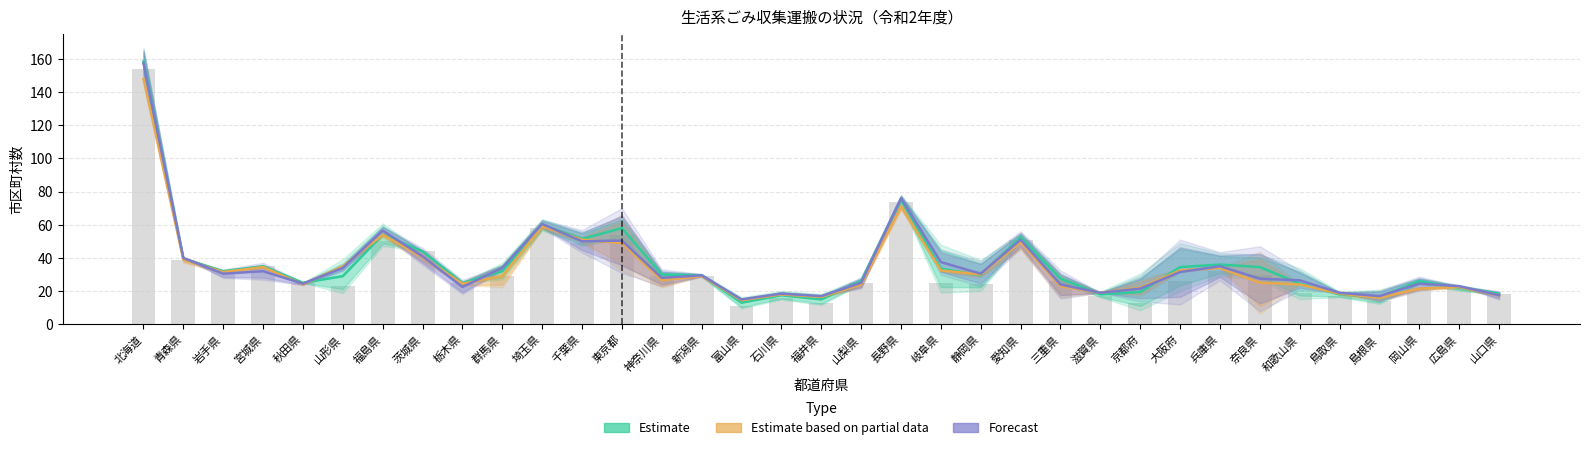

List the labels in order of Estimate based on partial data value, largest first.

北海道, 長野県, 埼玉県, 福島県, 千葉県, 愛知県, 東京都, 茨城県, 青森県, 山形県, 宮城県, 兵庫県, 岐阜県, 大阪府, 岩手県, 静岡県, 群馬県, 新潟県, 神奈川県, 奈良県, 栃木県, 秋田県, 山梨県, 和歌山県, 三重県, 広島県, 京都府, 岡山県, 滋賀県, 鳥取県, 石川県, 山口県, 福井県, 島根県, 富山県